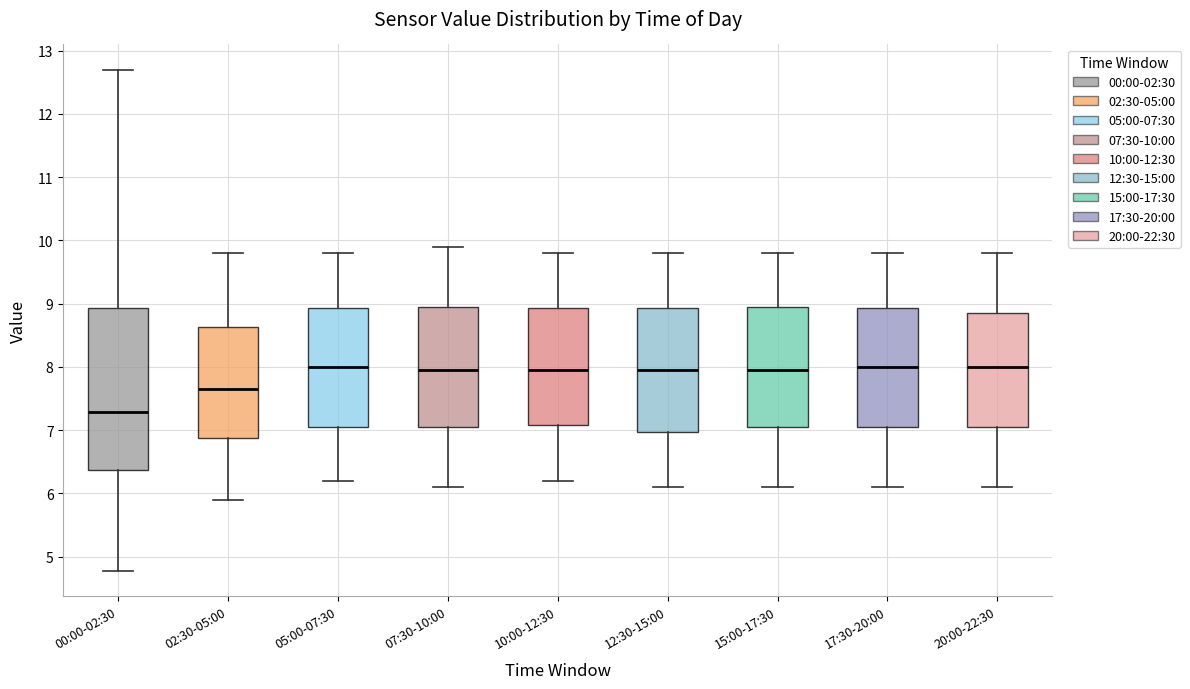

Which box's median line is the lowest?

00:00-02:30